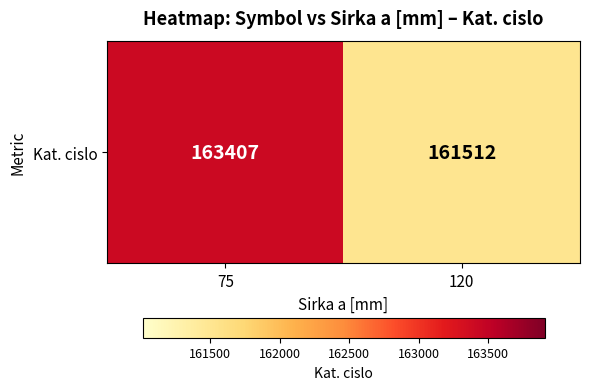

Where is the data nearest to the value 162459?

120